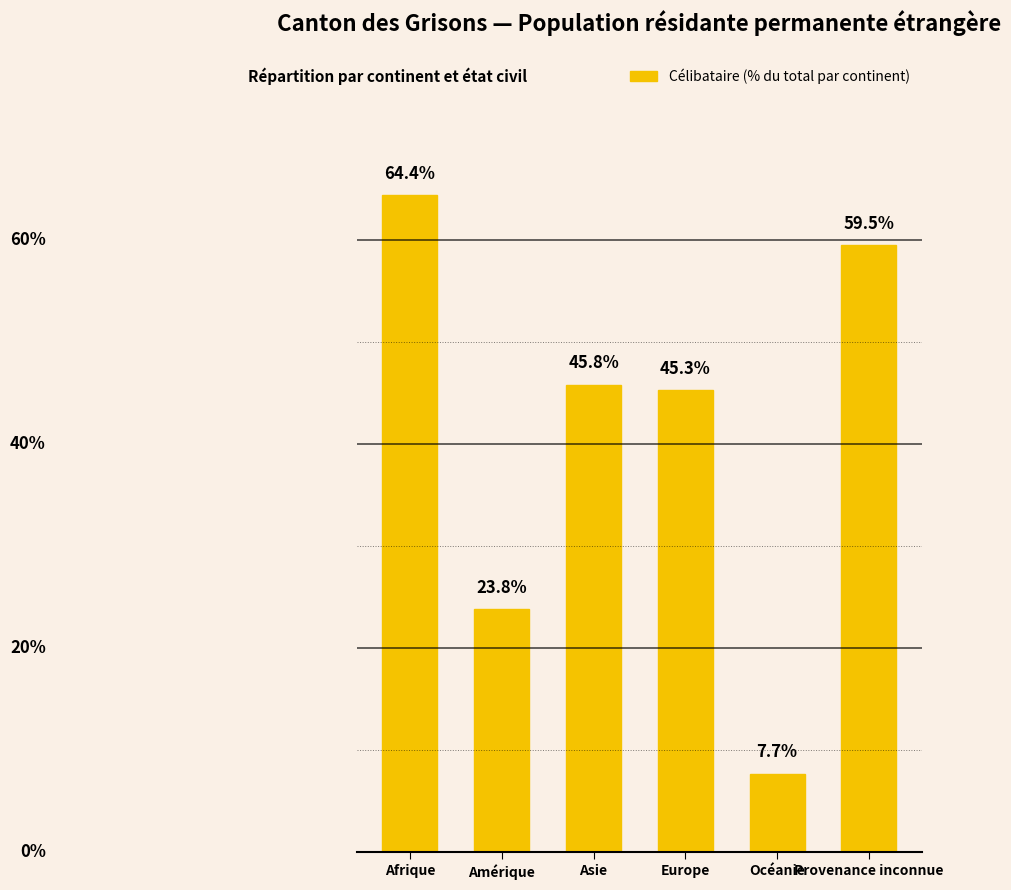

Which has a higher value, Europe or Afrique?

Afrique